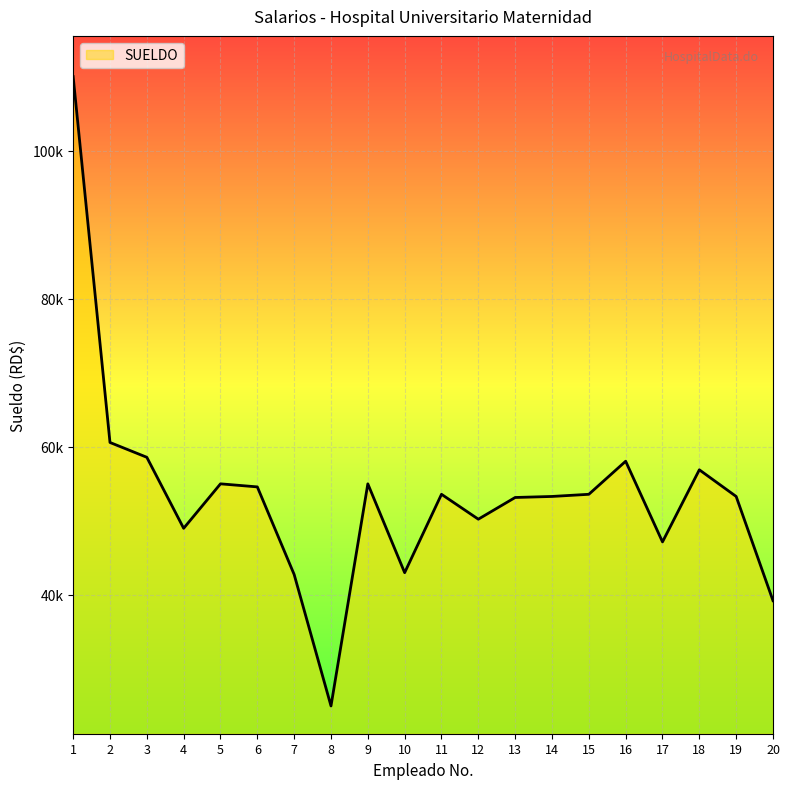

Is this an area chart (filled region under the line)?

No